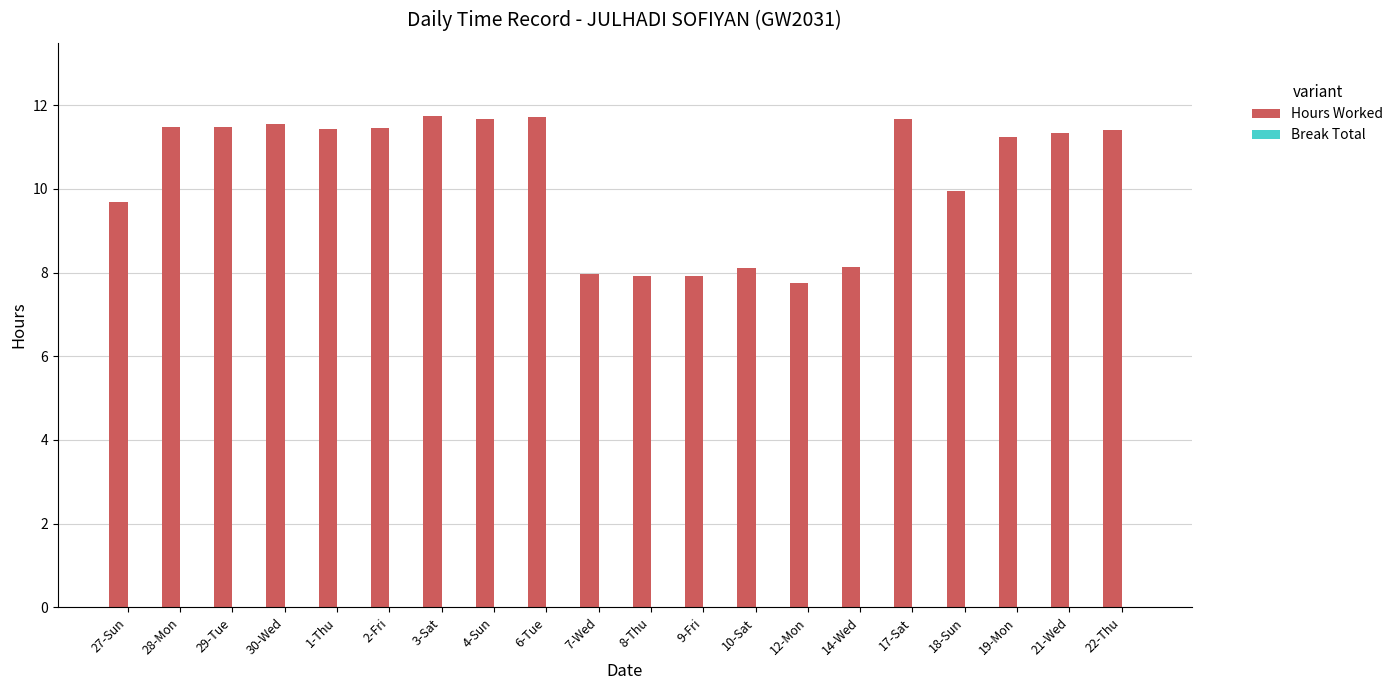

True or false: the data shows 18.3 at 28-Mon.

False